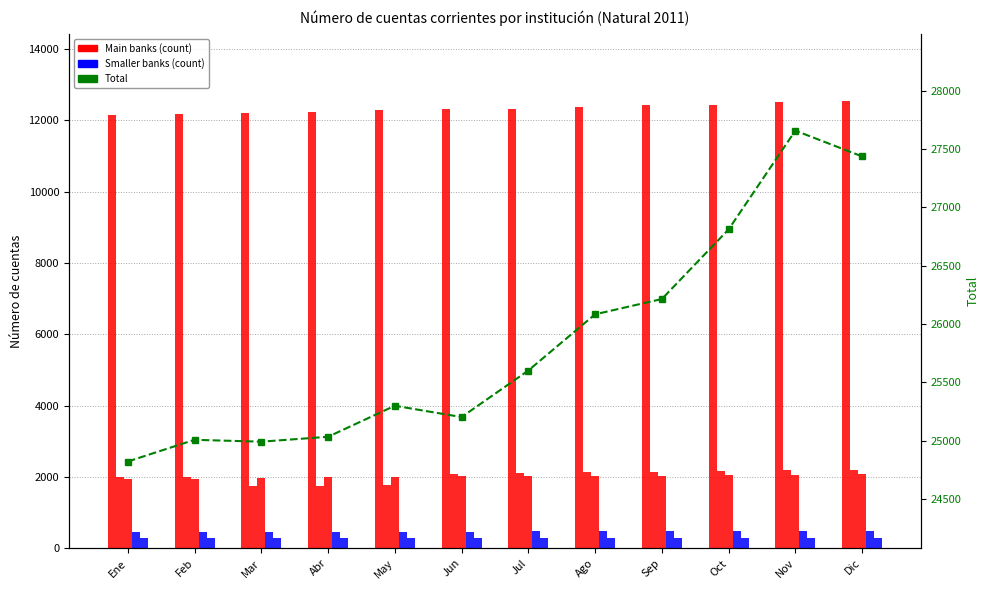

What is the approximate value of Banco Santander-Chile at Abr, to the nearest 5?

1990